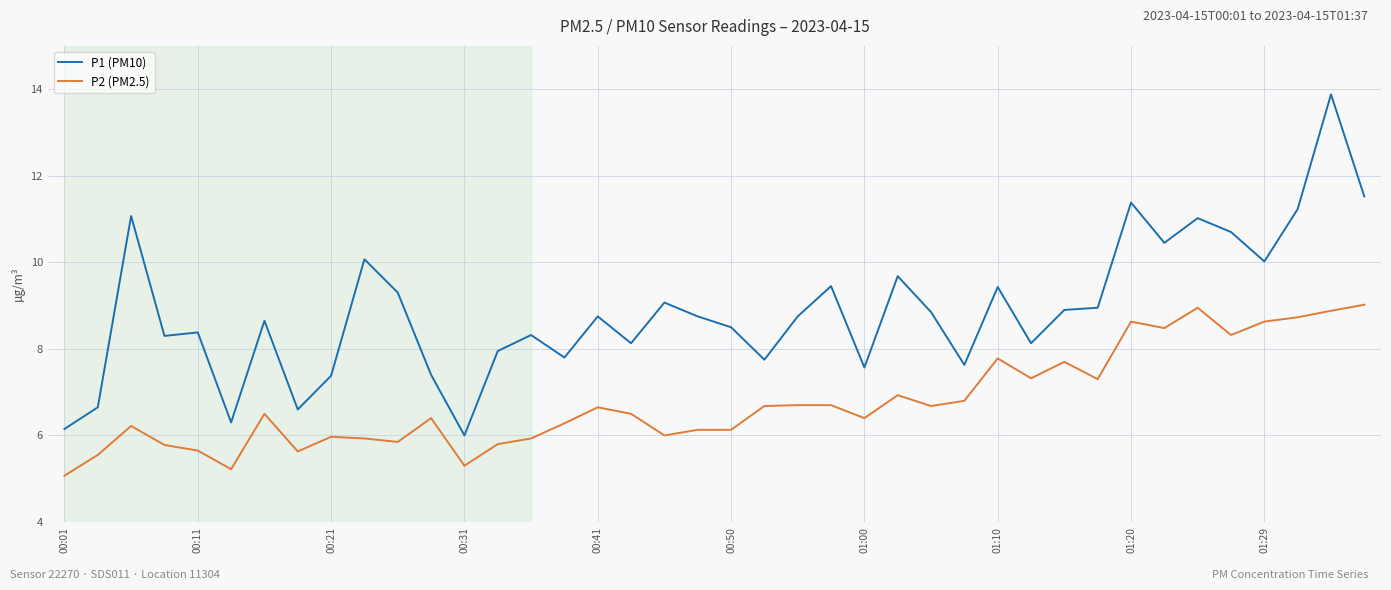

What is the minimum value shown in the chart?

5.1